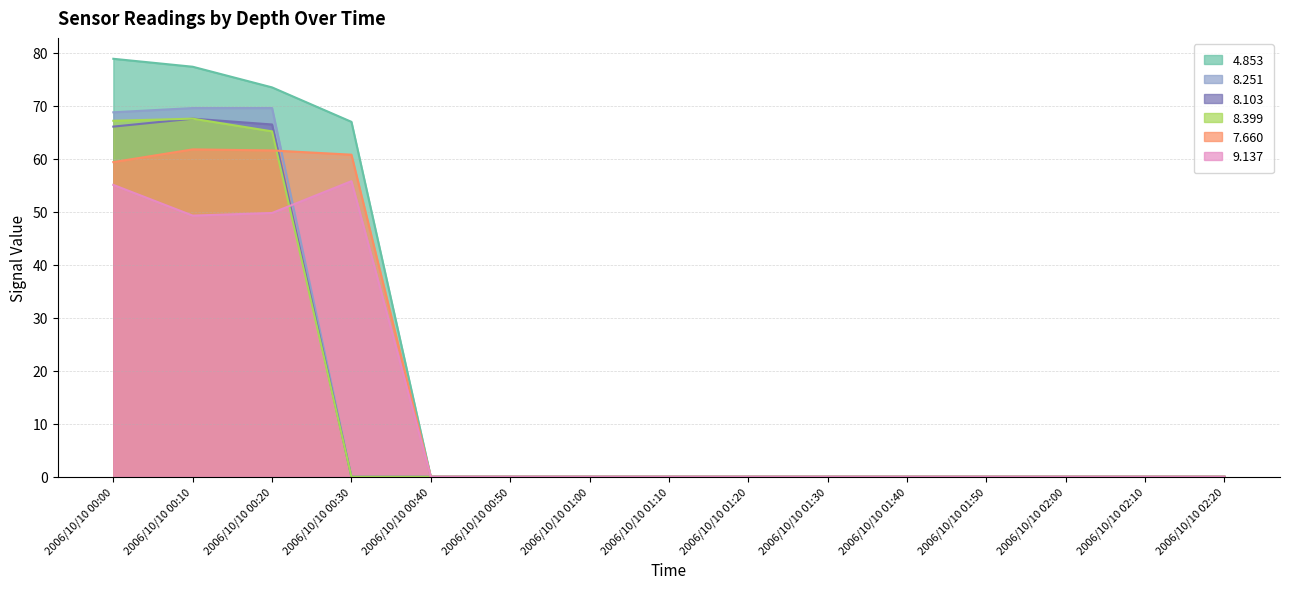

True or false: 9.137 and 7.660 cross at least once.

False